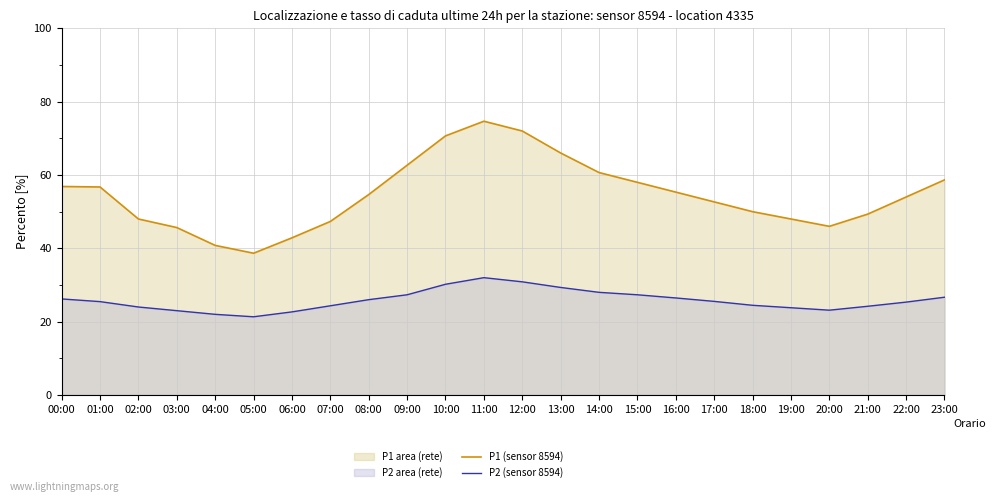

At 16:00, list the series in order from smallest to largest.

P2 (sensor 8594), P1 (sensor 8594)